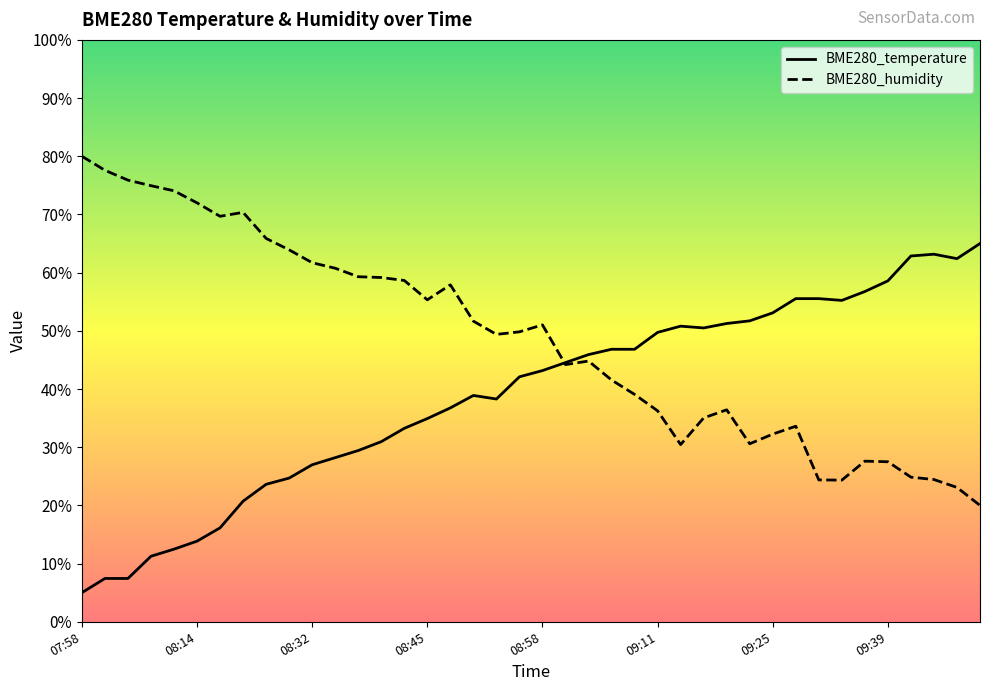

The BME280_humidity series shows 55.3 at 08:45. True or false?

True